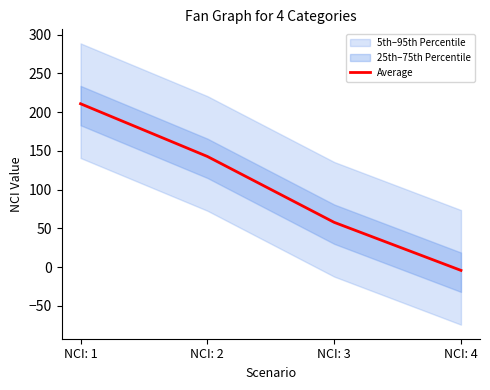

Reading right to left, extract all data points from this chart.

-4.1	57.9	142.9	210.9